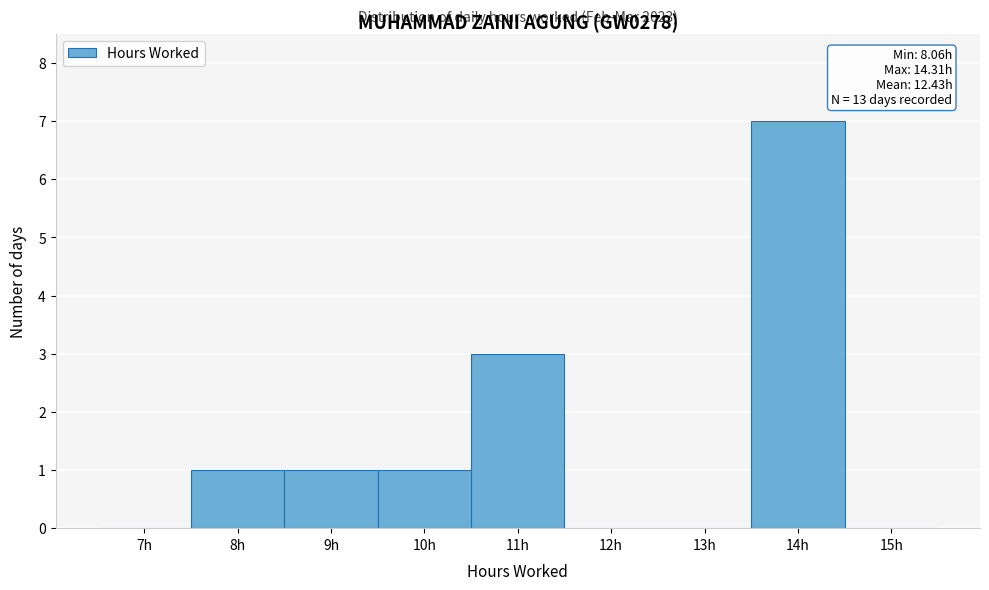

Reading left to right, extract all data points from this chart.

7h=0	8h=1	9h=1	10h=1	11h=3	12h=0	13h=0	14h=7	15h=0